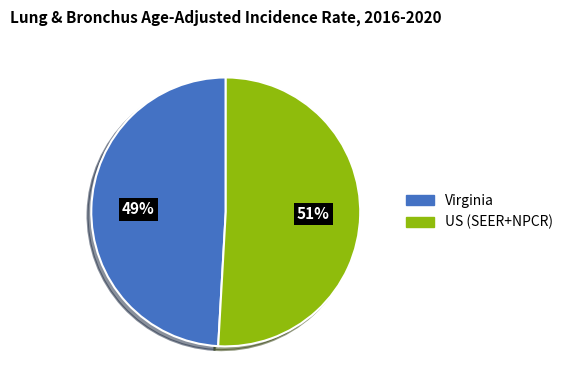

Is there a majority slice in this chart?

Yes